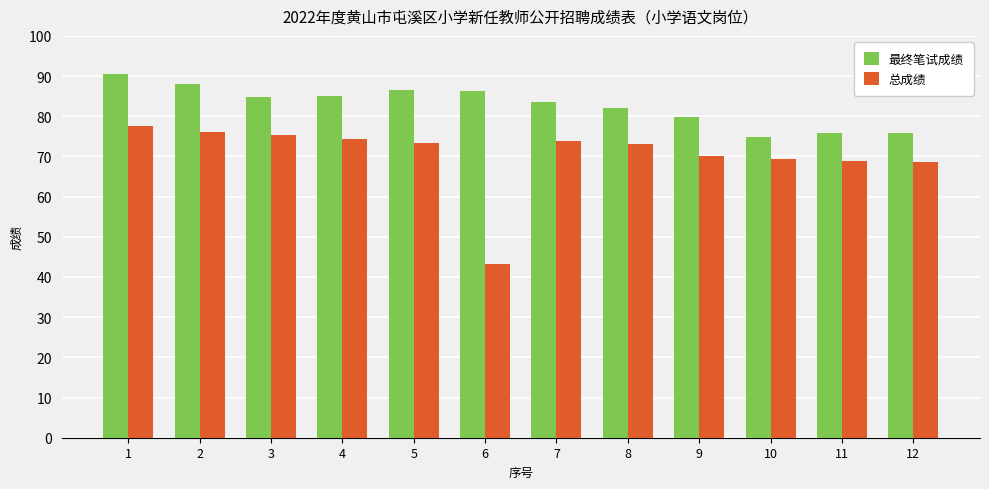

What is the highest value of the 最终笔试成绩 series?

90.4